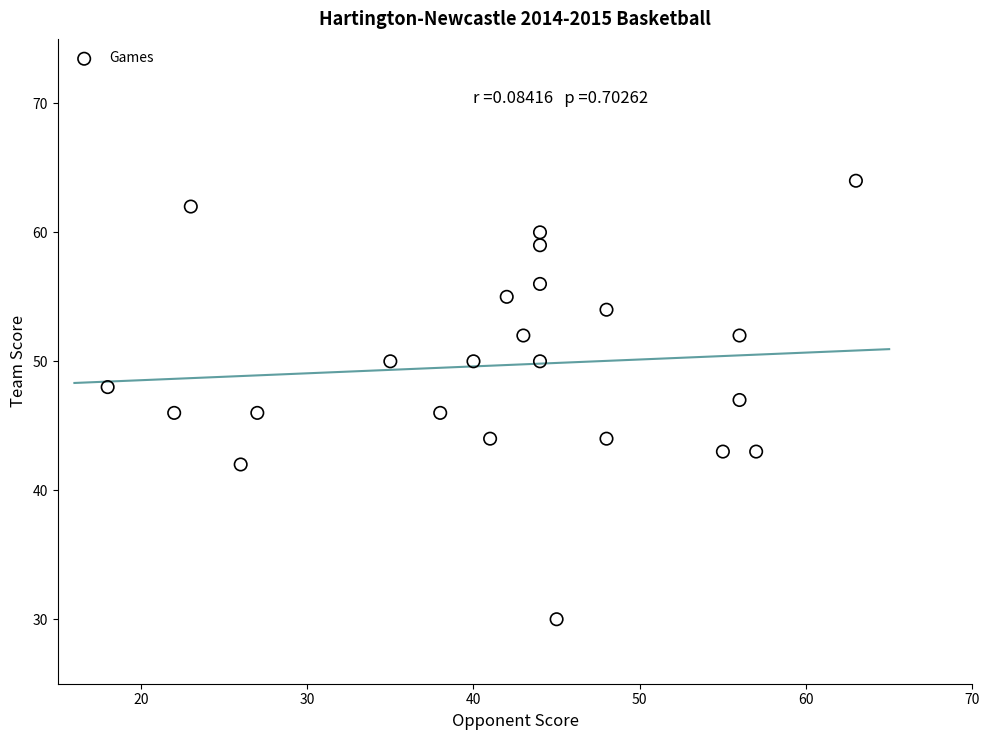

What is the range of X values (max minus min)?

45